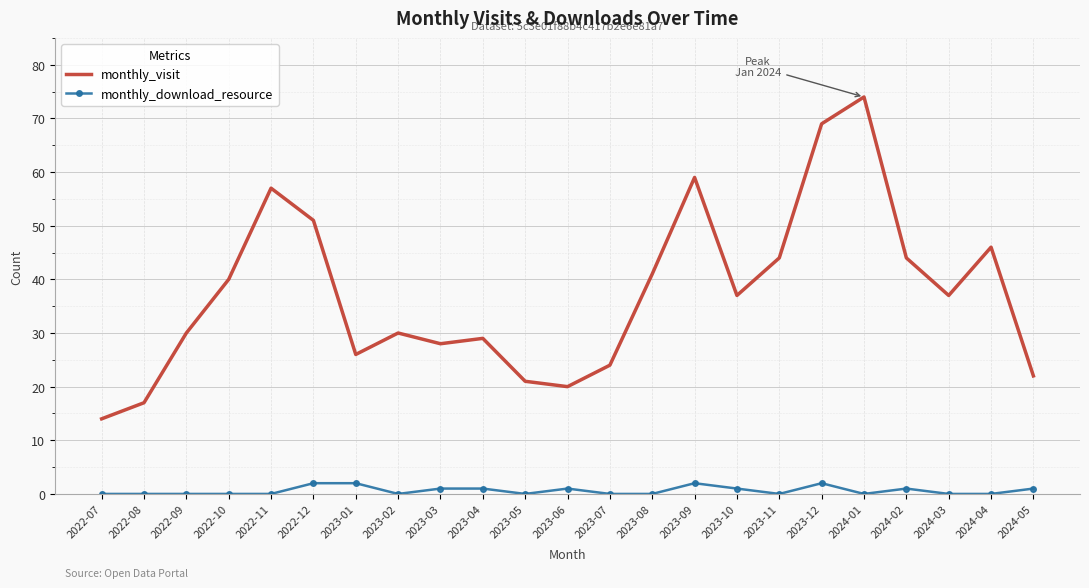

The monthly_download_resource series shows 0 at 2024-03. True or false?

True